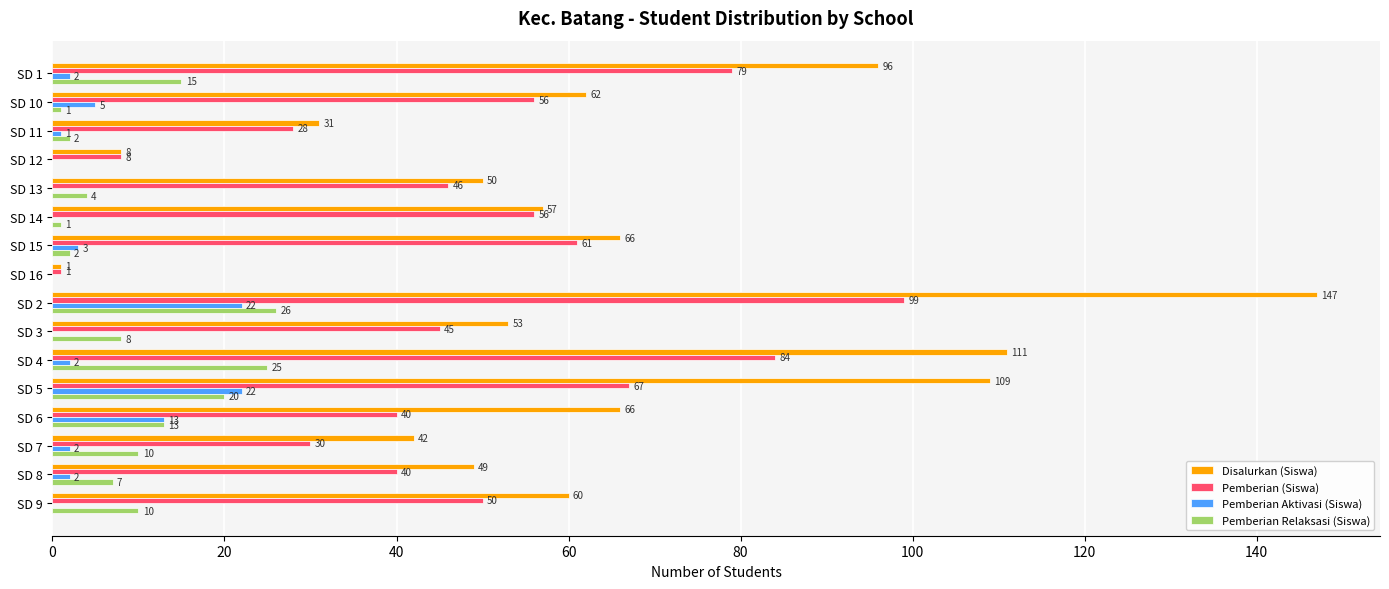

Is the value of Pemberian Aktivasi (Siswa) at SD 11 greater than the value of Pemberian Relaksasi (Siswa) at SD 5?

No